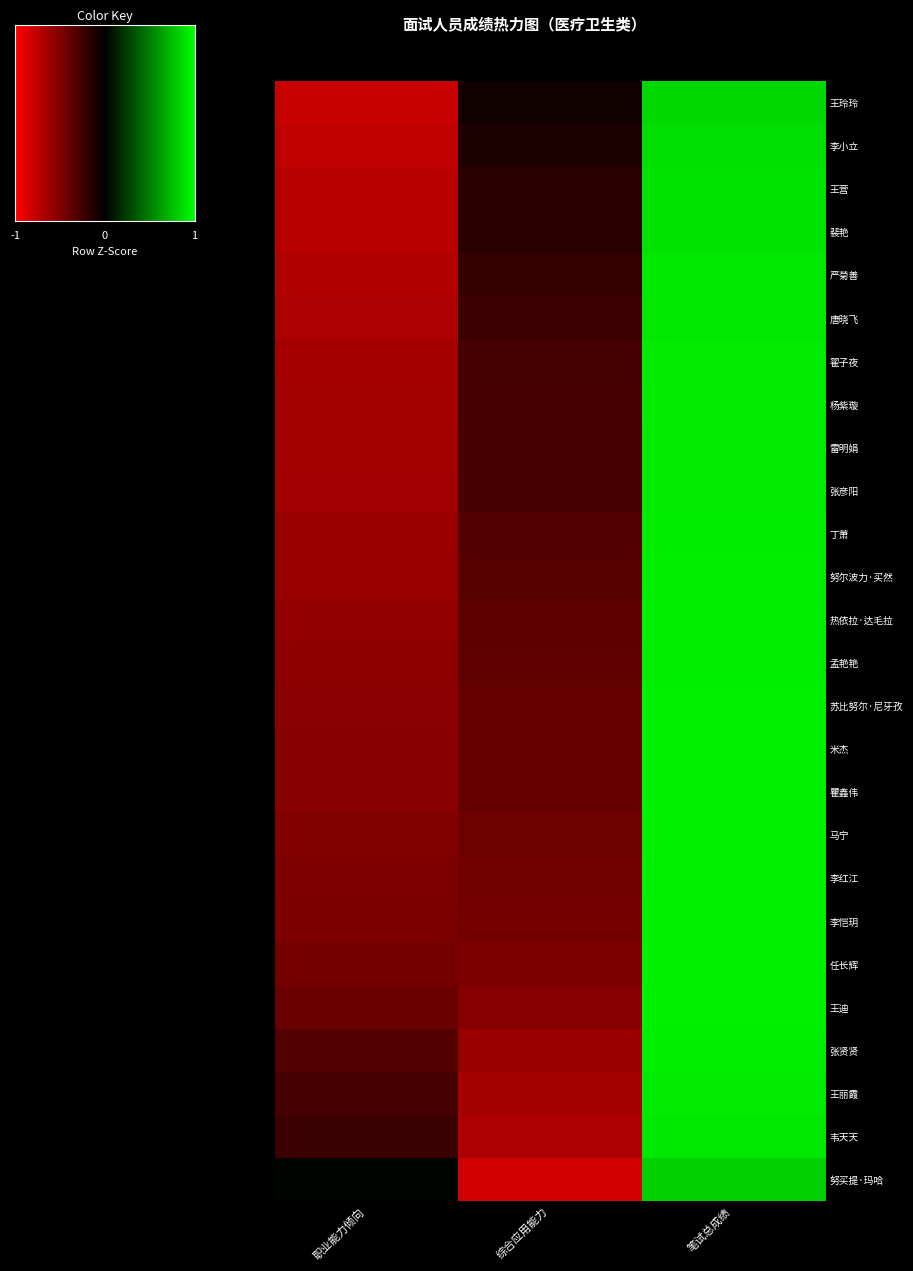

Rank the series at 综合应用能力 from lowest to highest value.

努买提·玛哈, 韦天天, 王丽霞, 张贤贤, 王迪, 任长辉, 李恺玥, 李红江, 马宁, 瞿鑫伟, 米杰, 苏比努尔·尼牙孜, 孟艳艳, 热依拉·达毛拉, 努尔波力·买然, 丁萧, 张彦阳, 雷明娟, 杨紫璇, 翟子夜, 唐晓飞, 严菊善, 裴艳, 王营, 李小立, 王玲玲